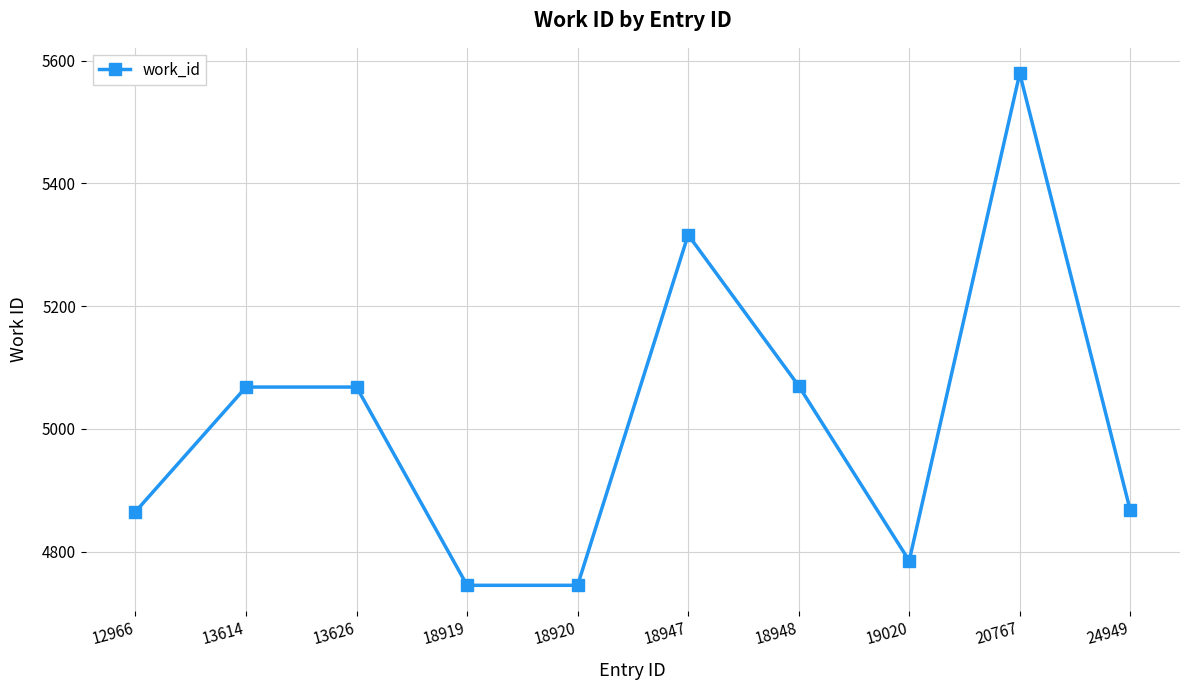

Approximately how many times larger is the value at 12966 compared to 24949?

1.0